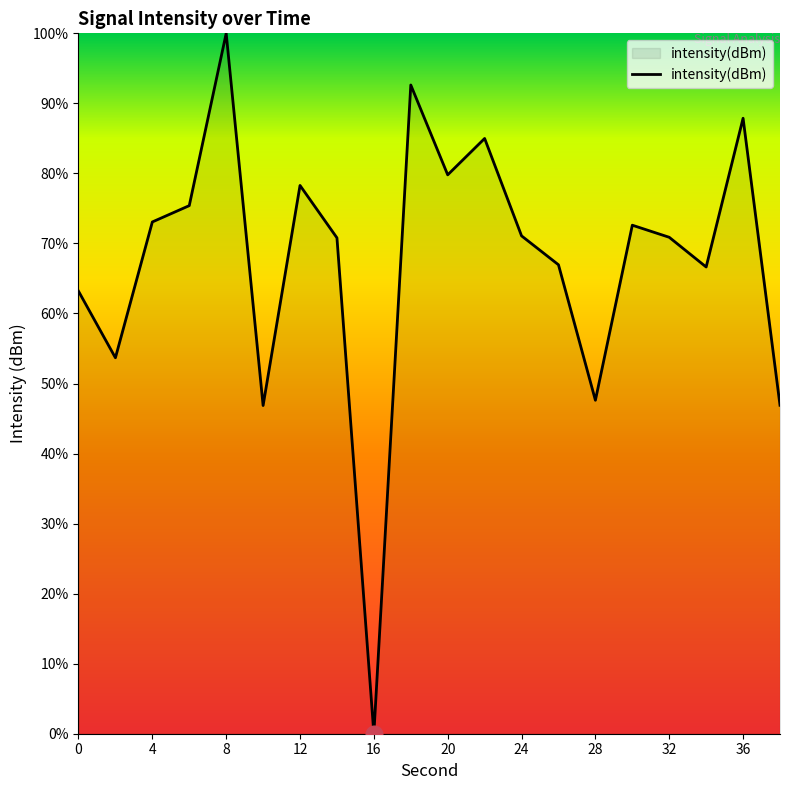

What is the difference between the maximum and minimum values?

100.0